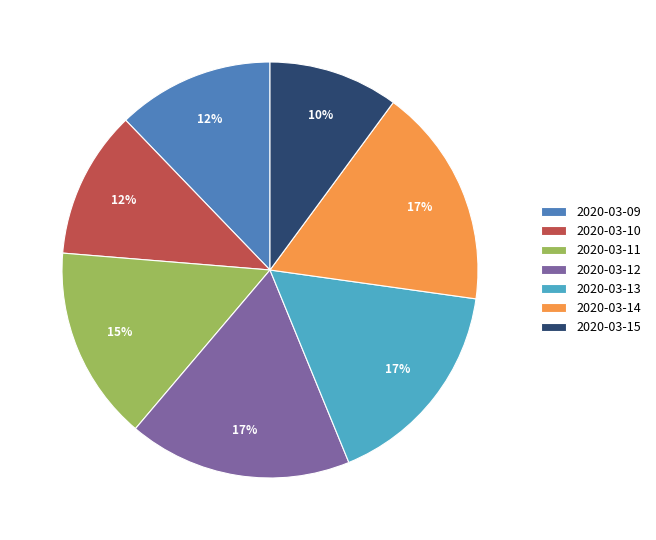

Which slice is the smallest?

2020-03-15